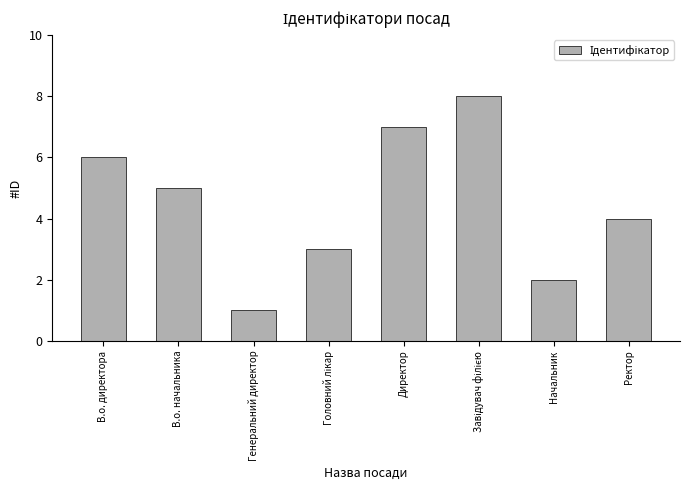

What is the smallest value displayed?

1